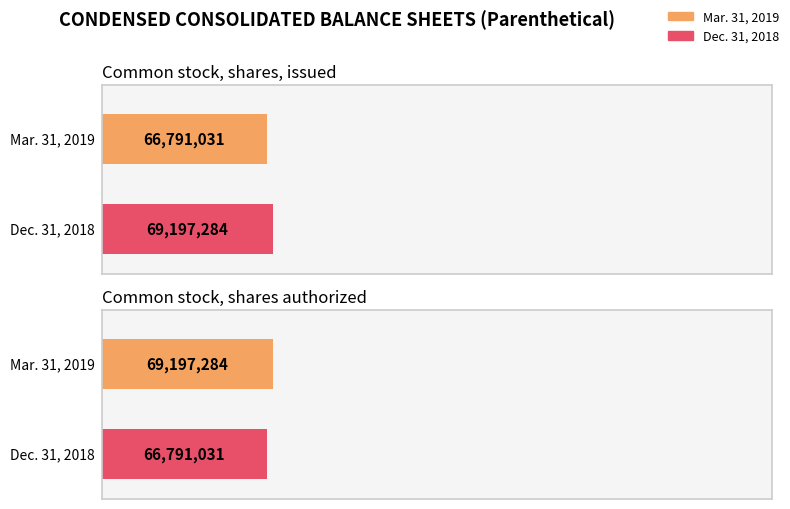

How many data points in Mar. 31, 2019 are less than 69197284?

1